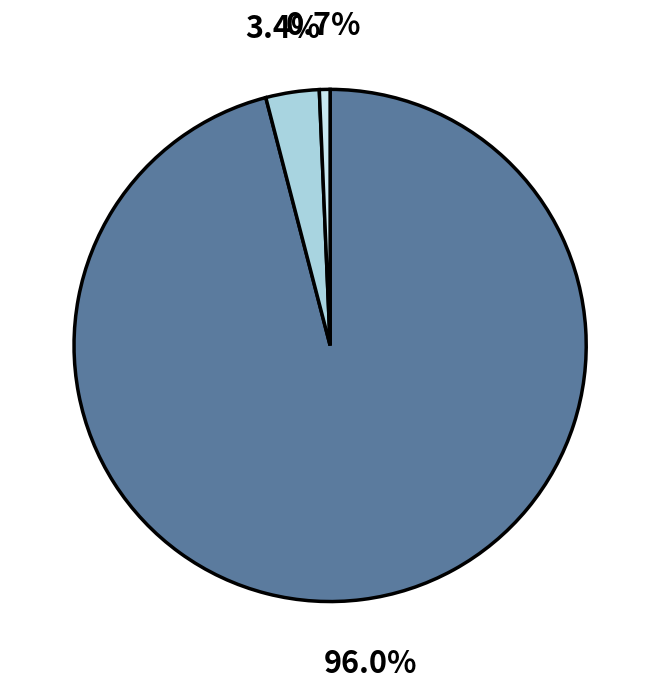

Does any single category account for the majority?

Yes